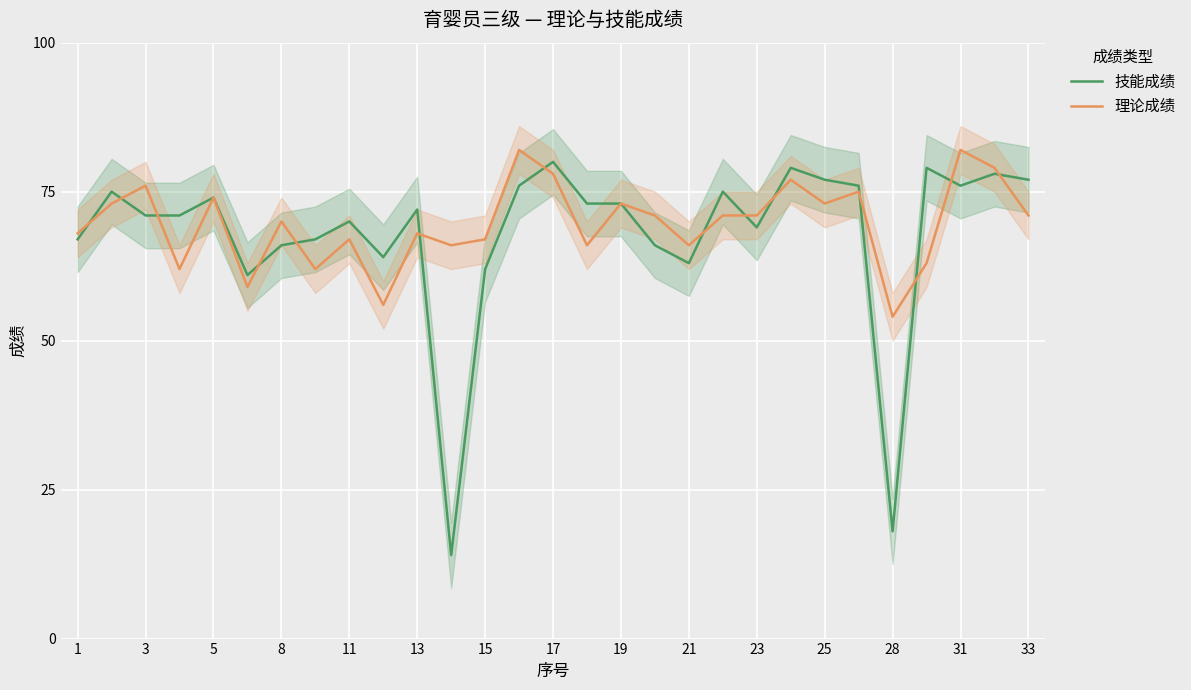

Rank the series by their average value, from highest to lowest.

理论成绩, 技能成绩